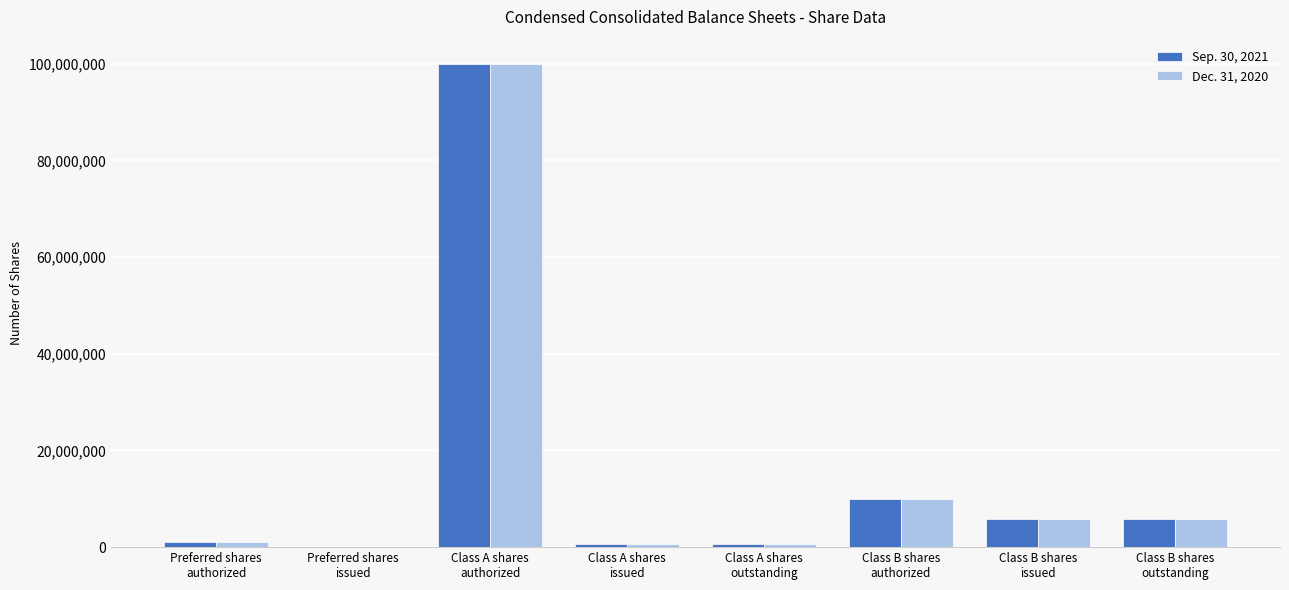

What is the greatest value displayed?

100000000